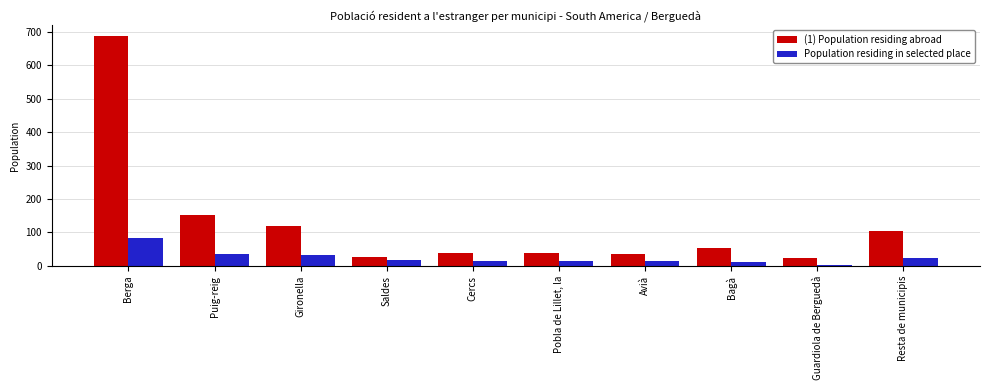

Does the chart contain any negative values?

No